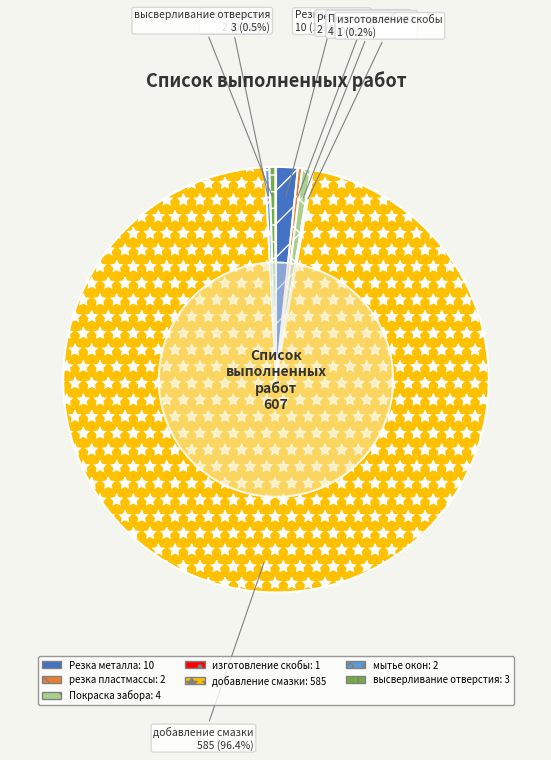

How many segments does this pie chart have?

7